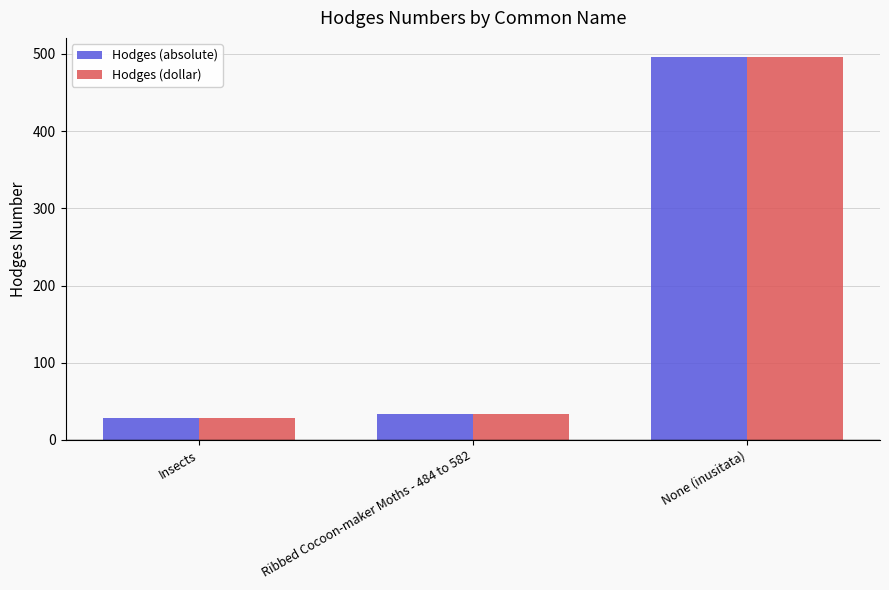

Is the value of Hodges (dollar) at Ribbed Cocoon-maker Moths - 484 to 582 greater than the value of Hodges (absolute) at None (inusitata)?

No